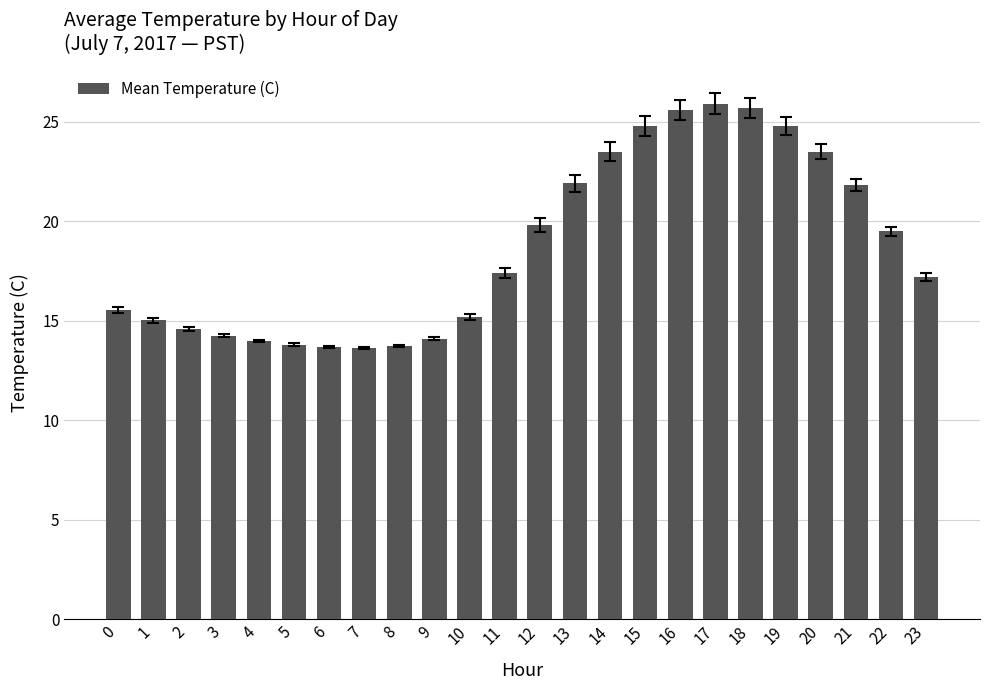

The value at 5 is 13.8. True or false?

True